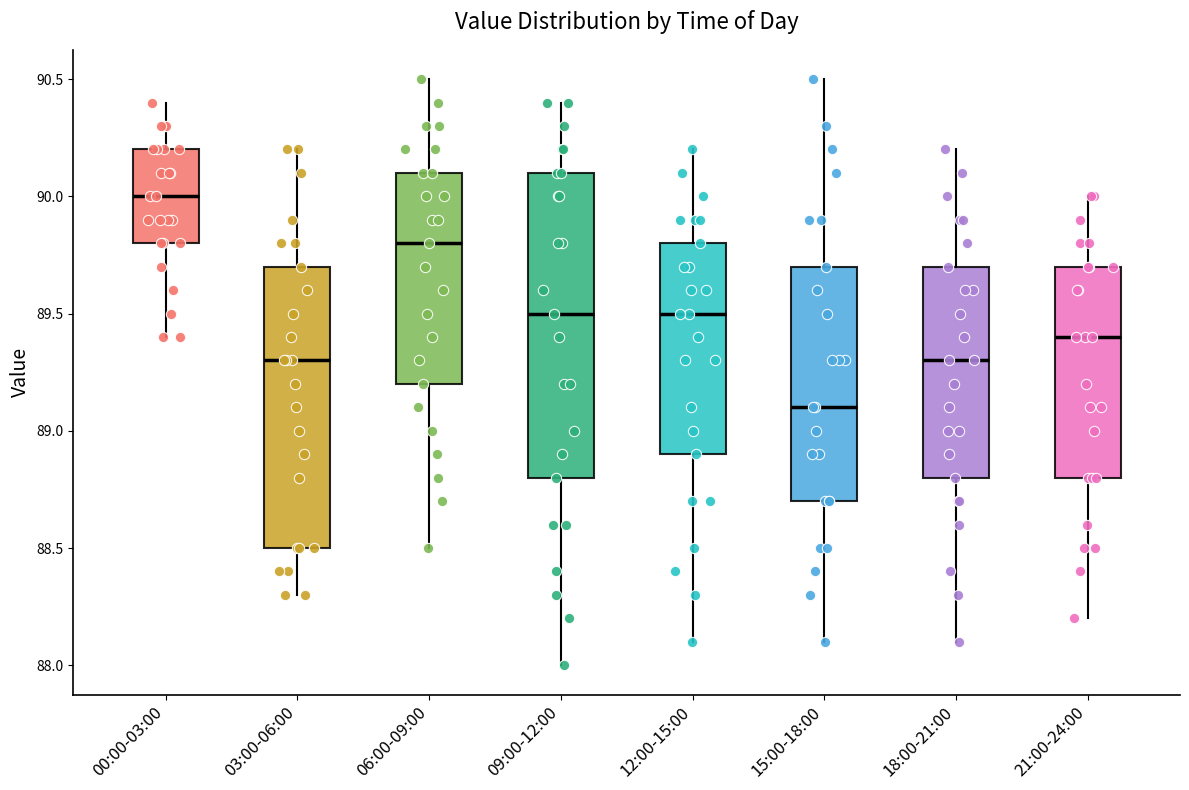

Reading left to right, transcribe this box plot: for each box, give where its median line is, the range the box spans, and where its two whiskers end, as read against the y-axis. The values are not printed on the chart, so give them approximately, as read against the axis.

00:00-03:00: median 90.0, box 89.8 to 90.2, whiskers 89.4 to 90.4
03:00-06:00: median 89.3, box 88.5 to 89.7, whiskers 88.3 to 90.2
06:00-09:00: median 89.8, box 89.2 to 90.1, whiskers 88.5 to 90.5
09:00-12:00: median 89.5, box 88.8 to 90.1, whiskers 88.0 to 90.4
12:00-15:00: median 89.5, box 88.9 to 89.8, whiskers 88.1 to 90.2
15:00-18:00: median 89.1, box 88.7 to 89.7, whiskers 88.1 to 90.5
18:00-21:00: median 89.3, box 88.8 to 89.7, whiskers 88.1 to 90.2
21:00-24:00: median 89.4, box 88.8 to 89.7, whiskers 88.2 to 90.0